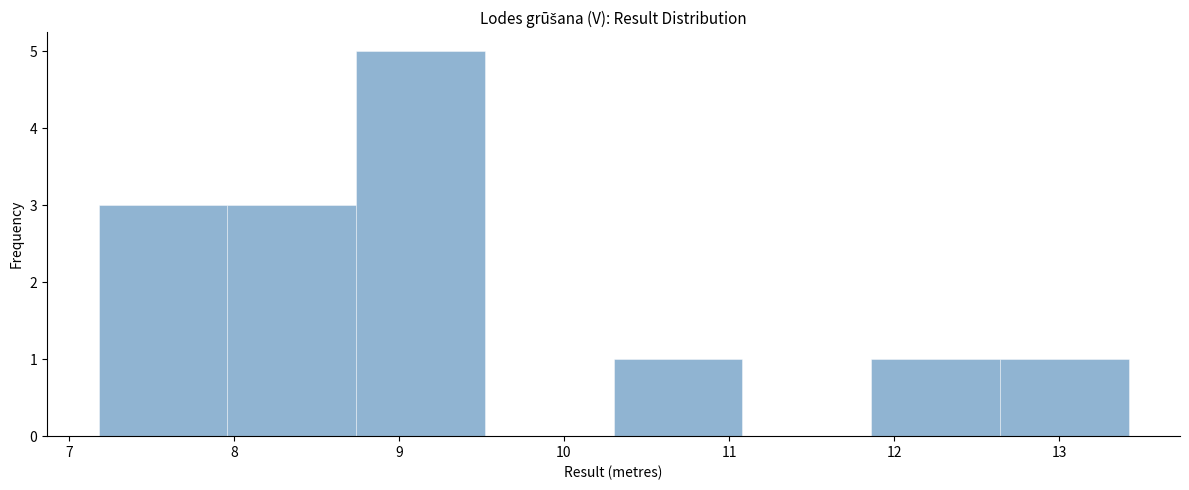

Reading left to right, list every bar in this chart as the range it spans on the x-axis followed by its height. Neither the bar edges nor the heights are printed on the chart, so give them approximately, as read against the axes.

7.18 to 7.96: 3
7.96 to 8.74: 3
8.74 to 9.52: 5
9.52 to 10.30: 0
10.30 to 11.08: 1
11.08 to 11.86: 0
11.86 to 12.64: 1
12.64 to 13.42: 1